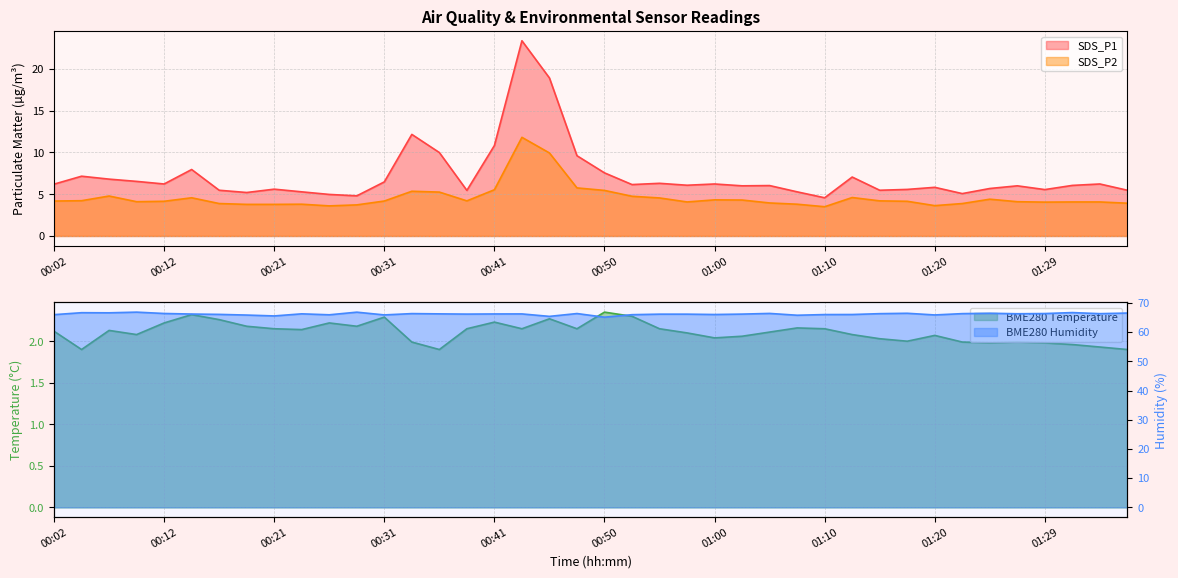

What is the label of the 31st point from the right?

00:24